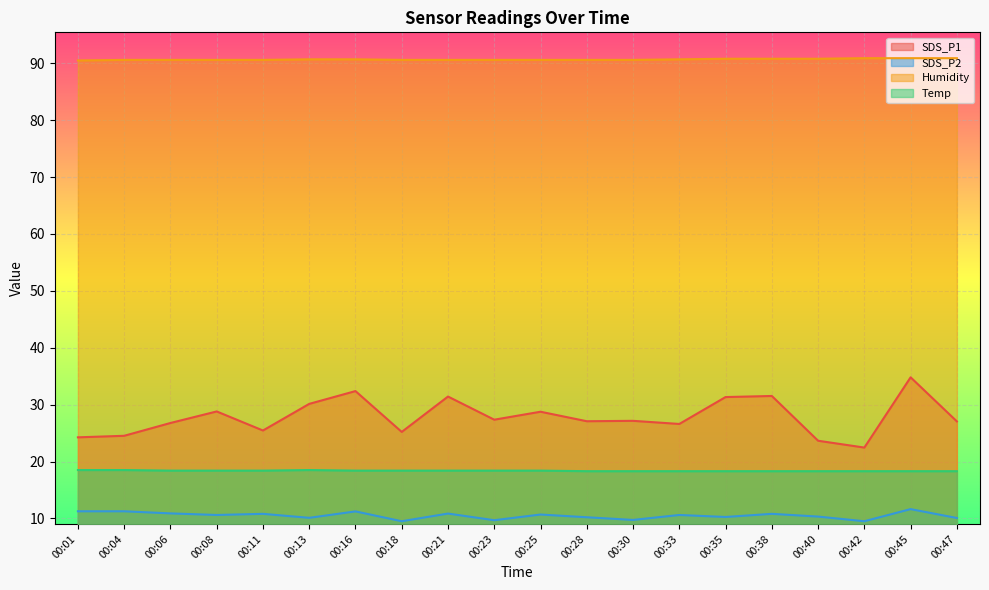

Which label corresponds to the smallest value in the chart?

00:18